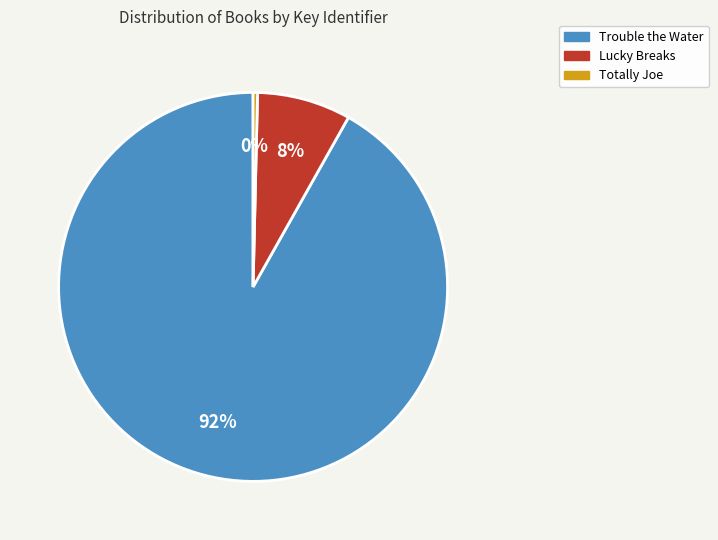

Is the sum of Totally Joe and Lucky Breaks greater than half?

No